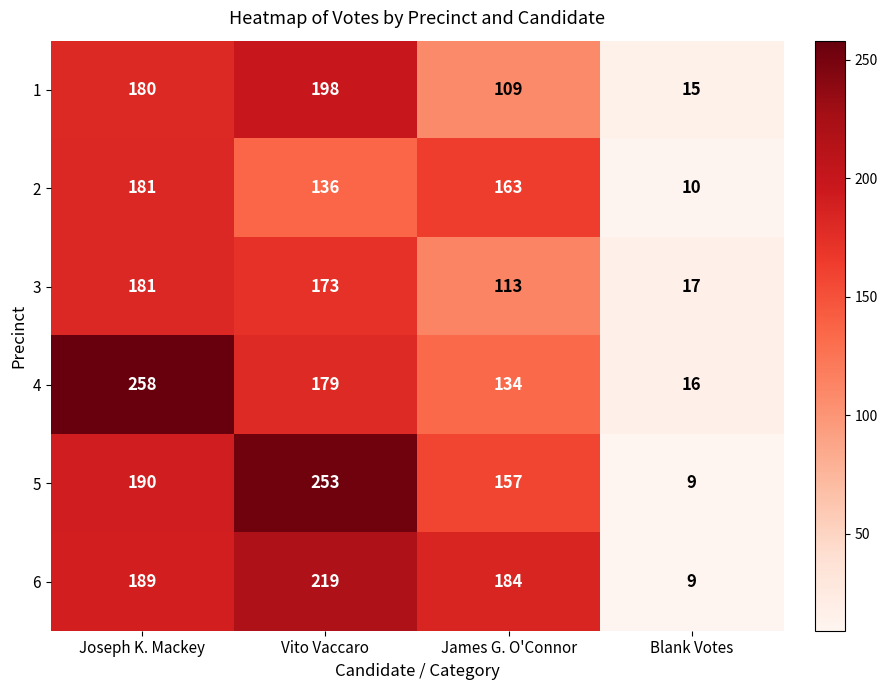

Reading left to right, transcribe all the data shown in this chart.

1: Joseph K. Mackey=180	Vito Vaccaro=198	James G. O'Connor=109	Blank Votes=15
2: Joseph K. Mackey=181	Vito Vaccaro=136	James G. O'Connor=163	Blank Votes=10
3: Joseph K. Mackey=181	Vito Vaccaro=173	James G. O'Connor=113	Blank Votes=17
4: Joseph K. Mackey=258	Vito Vaccaro=179	James G. O'Connor=134	Blank Votes=16
5: Joseph K. Mackey=190	Vito Vaccaro=253	James G. O'Connor=157	Blank Votes=9
6: Joseph K. Mackey=189	Vito Vaccaro=219	James G. O'Connor=184	Blank Votes=9